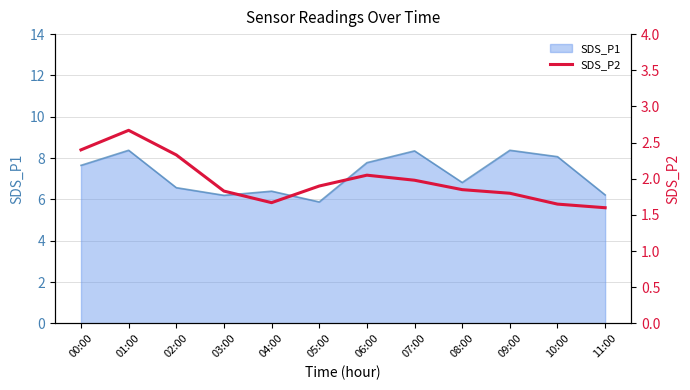

What is the minimum value for SDS_P1?

5.9